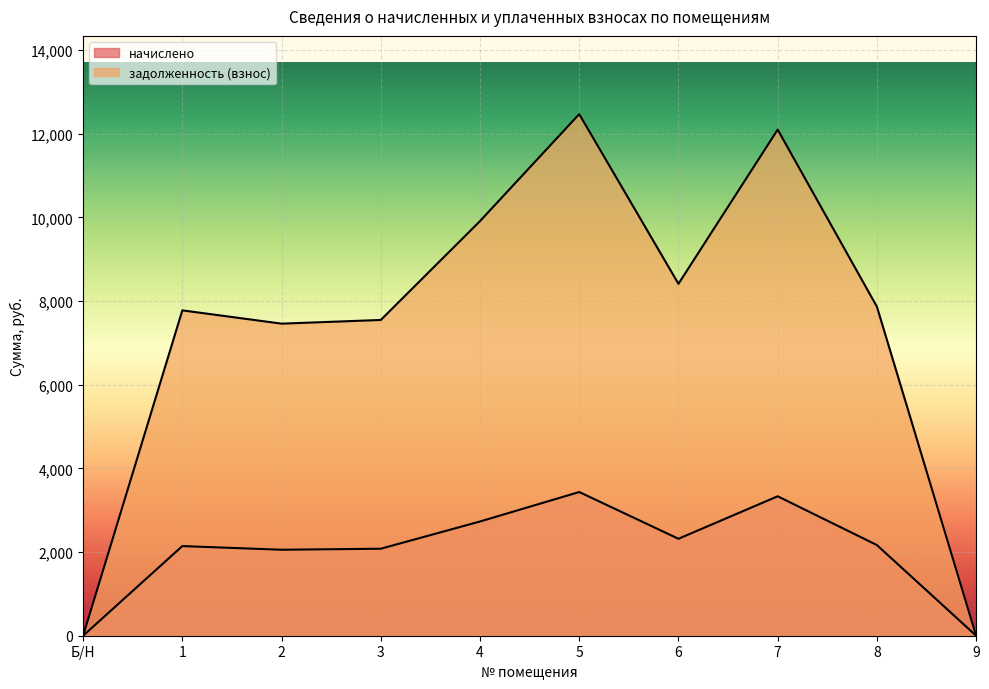

What is the highest value of the задолженность (взнос) series?

12471.5